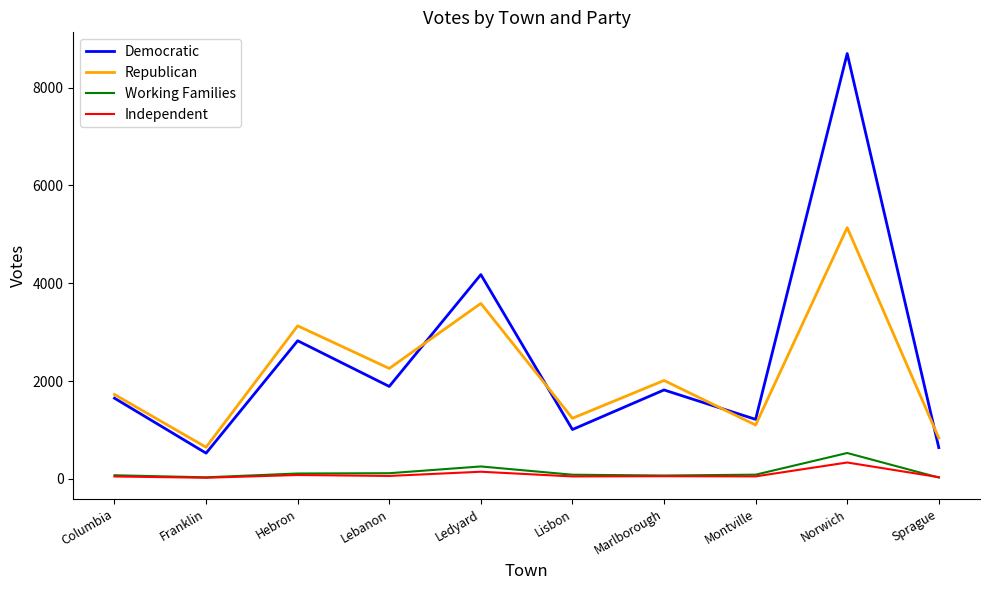

What are all the series names shown in the legend?

Democratic, Republican, Working Families, Independent